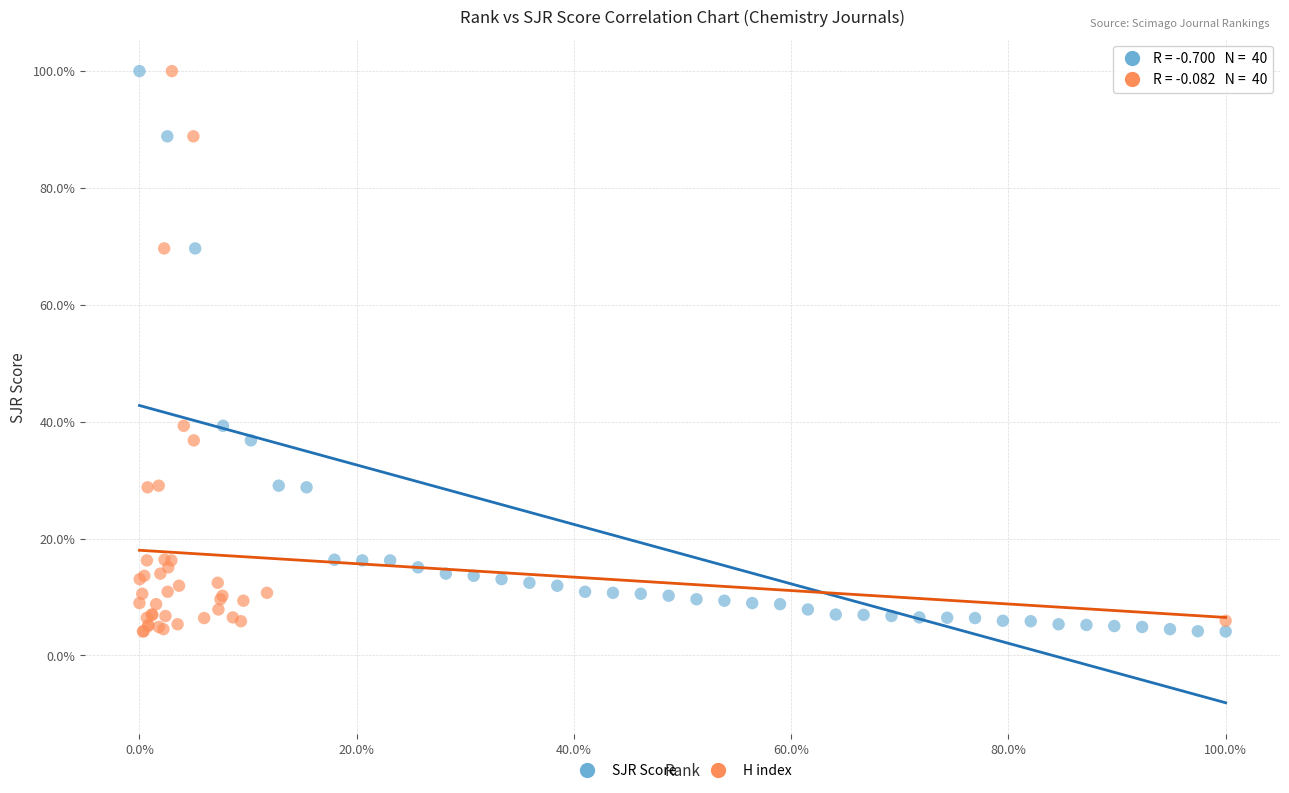

What are all the series names shown in the legend?

SJR Score, H index